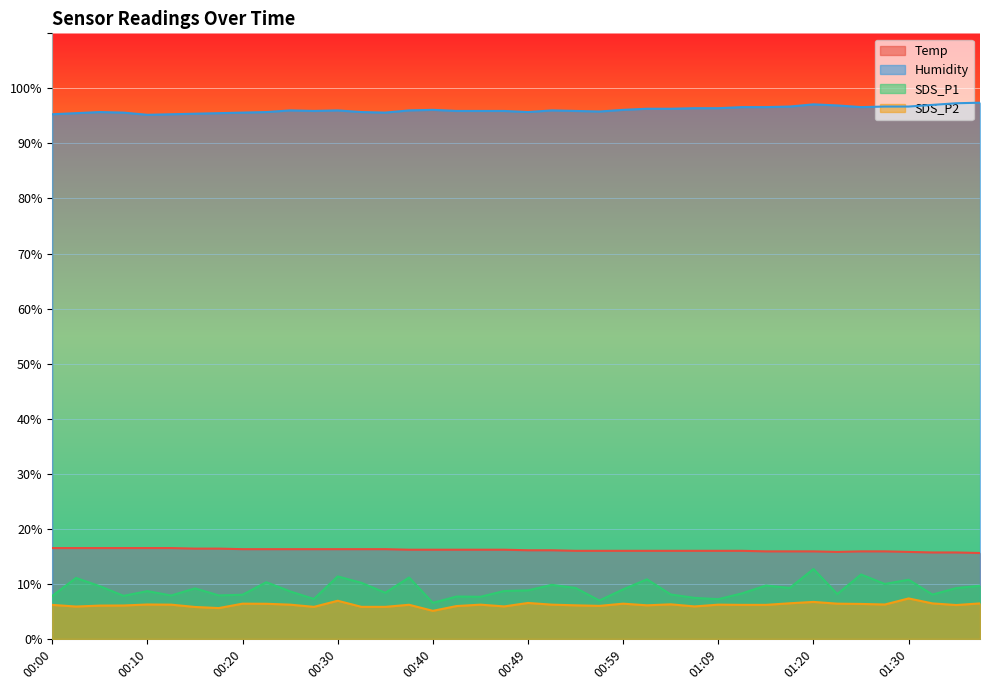

True or false: Humidity has a value of 60.7 at 00:59.

False